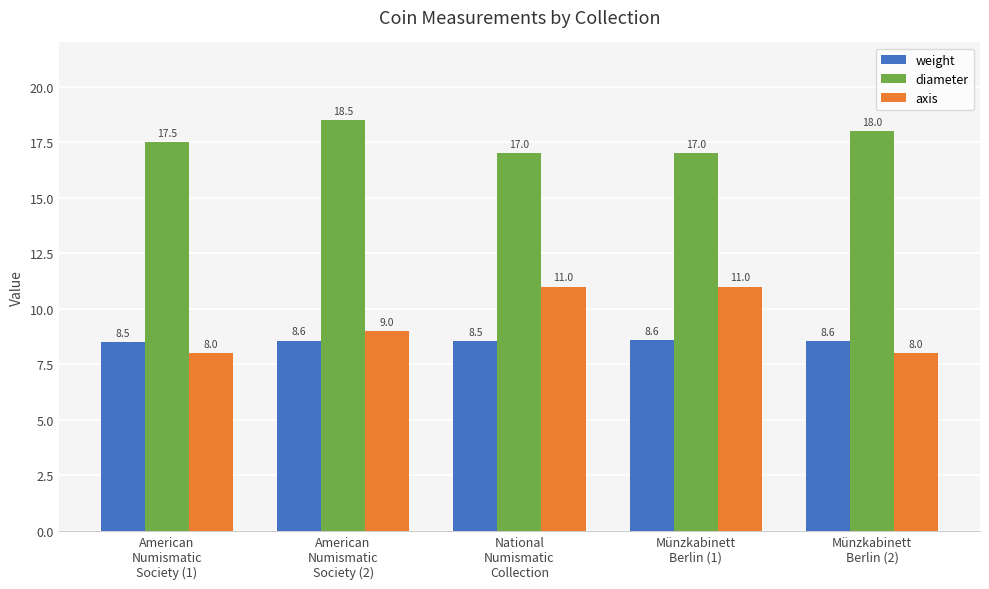

What position from the left is American
Numismatic
Society (2)?

2